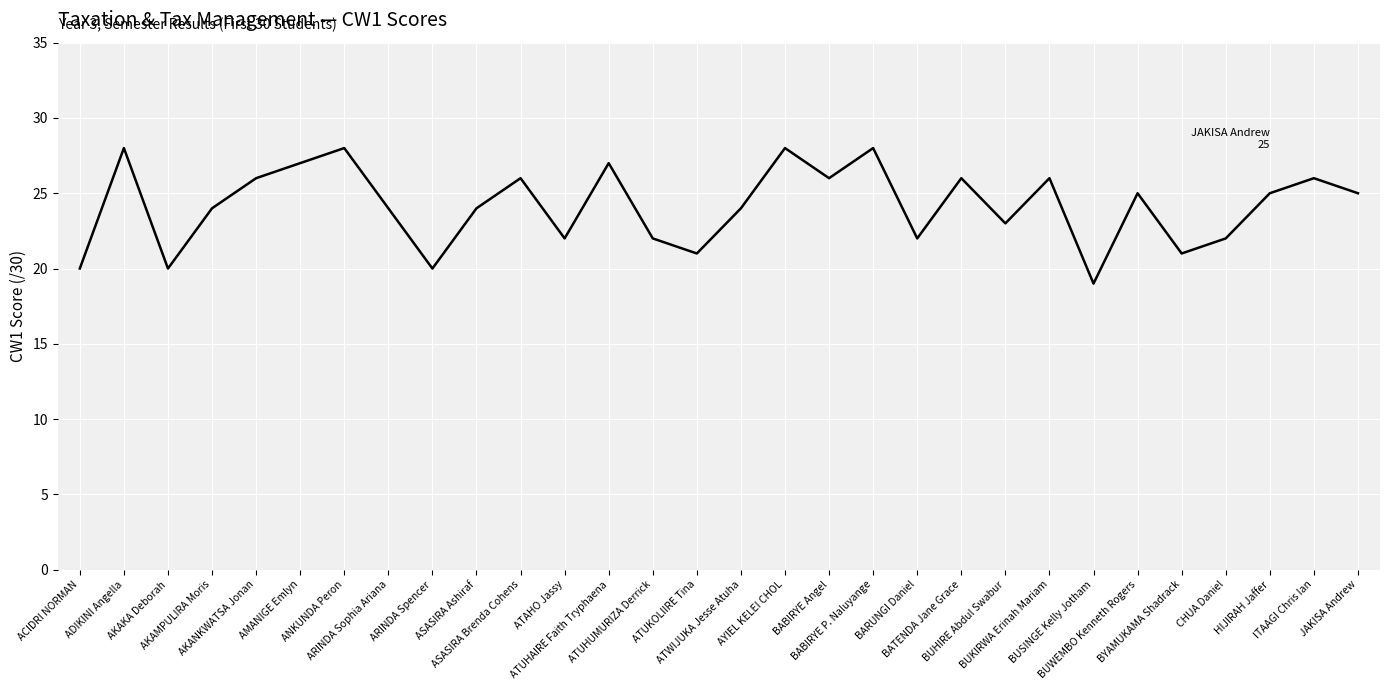

What is the change in value from ATUKOLIIRE Tina to ITAAGI Chris Ian?

+5